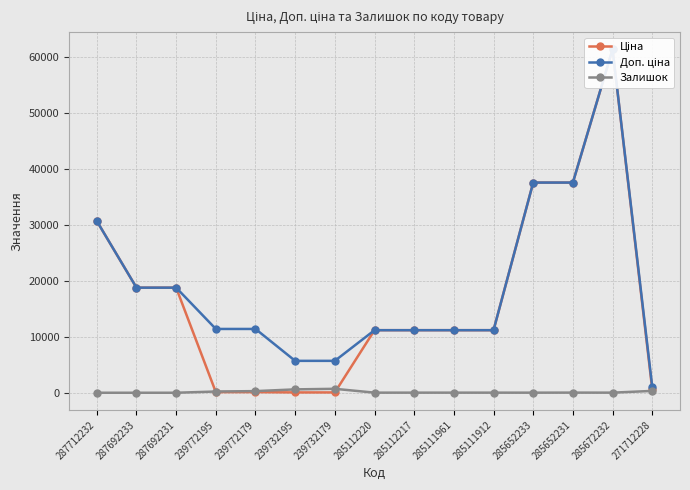

Reading right to left, extract all data points from this chart.

Ціна: 589.9	61434.3	37593.6	37593.6	11188.2	11188.2	11188.2	11188.2	57.0	57.0	114.1	114.1	18796.8	18796.8	30717.1
Доп. ціна: 1081.7	61434.3	37593.6	37593.6	11188.2	11188.2	11188.2	11188.2	5705.0	5705.0	11410.0	11410.0	18796.8	18796.8	30717.1
Залишок: 328.0	16.0	23.0	13.0	15.0	17.0	17.0	17.0	702.0	601.0	290.0	218.0	0.0	0.0	0.0